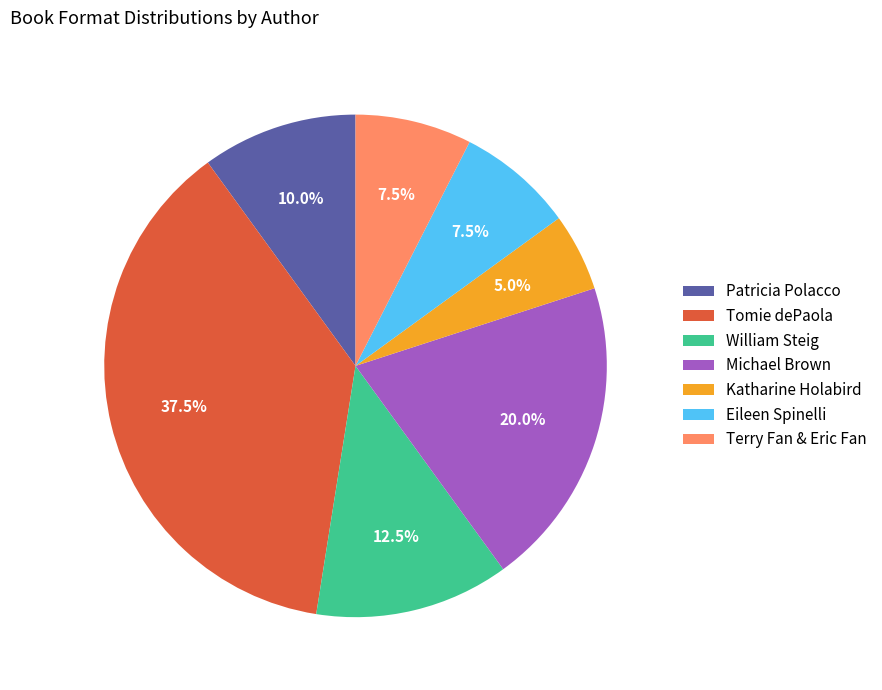

Approximately how many times larger is the value at Michael Brown compared to Terry Fan & Eric Fan?

2.7